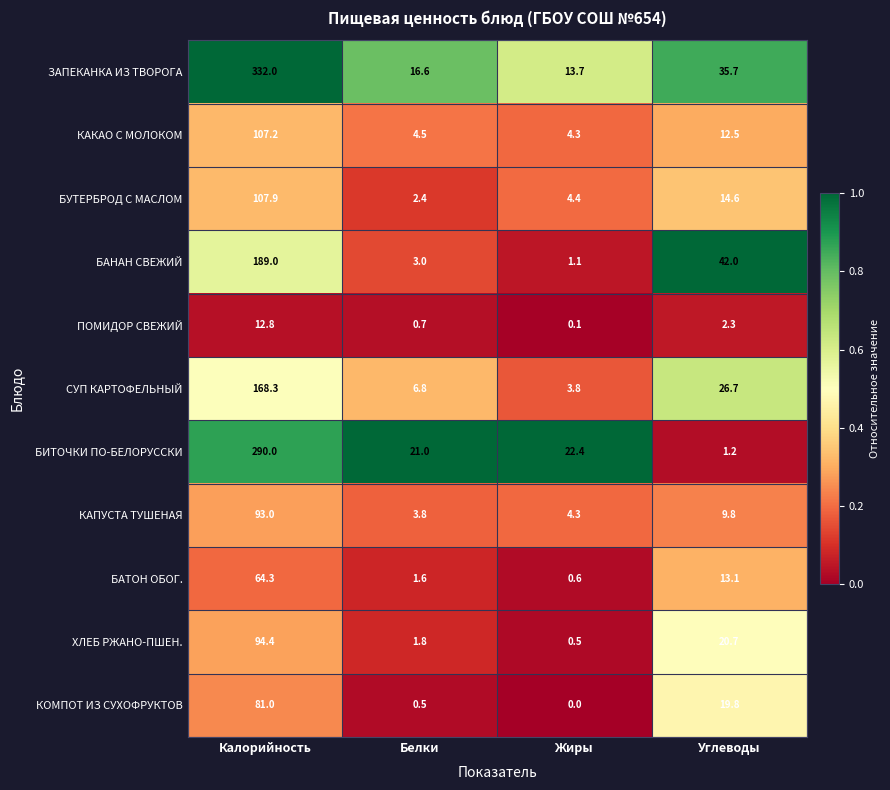

What is the total value across all series at Жиры?

55.2